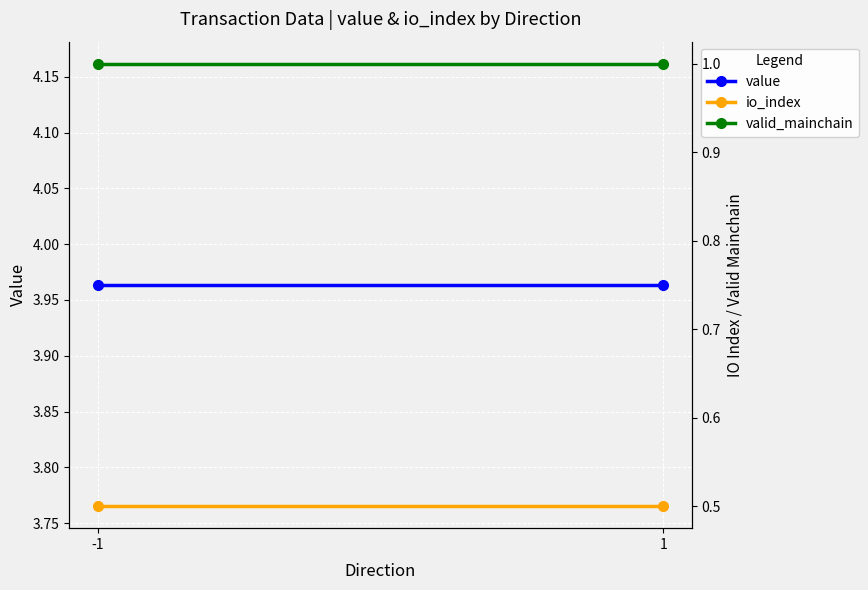

Which series has the largest total across all categories?

value